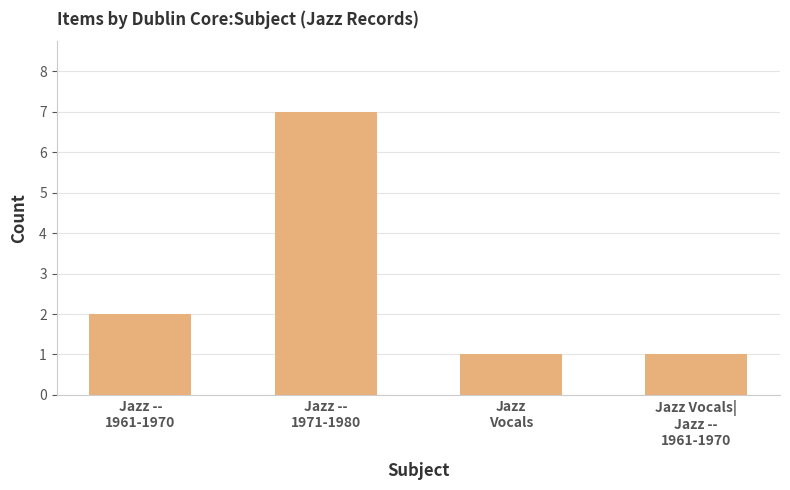

What is the ratio of the value at Jazz --
1971-1980 to the value at Jazz --
1961-1970?

3.5